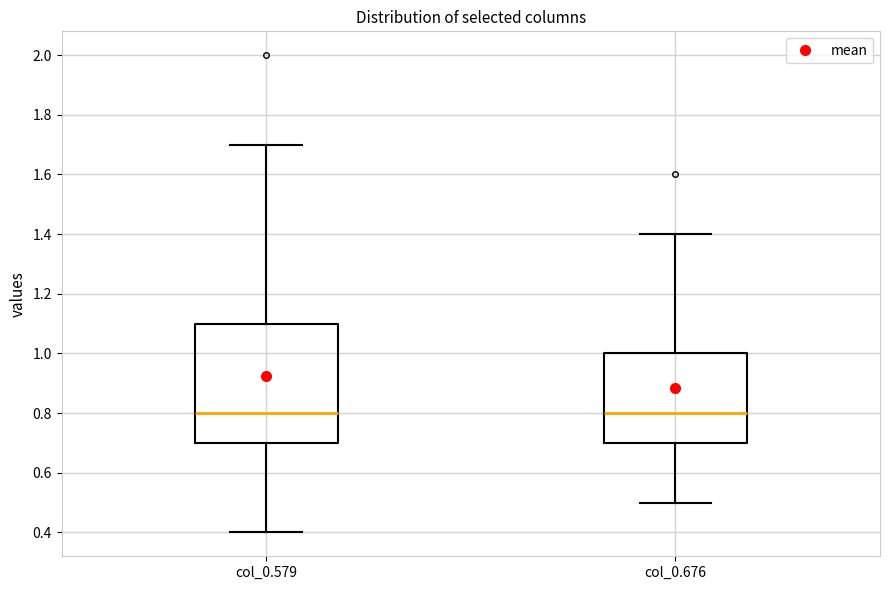

Where does the median line of the box for col_0.579 sit on the y-axis? The values are not printed on the chart, so give them approximately, as read against the axis.

0.8